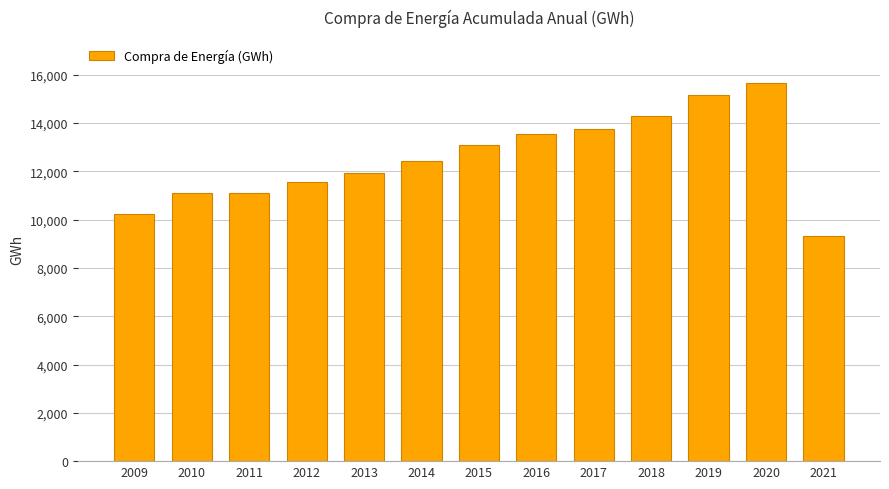

Does the chart contain stacked bars?

No